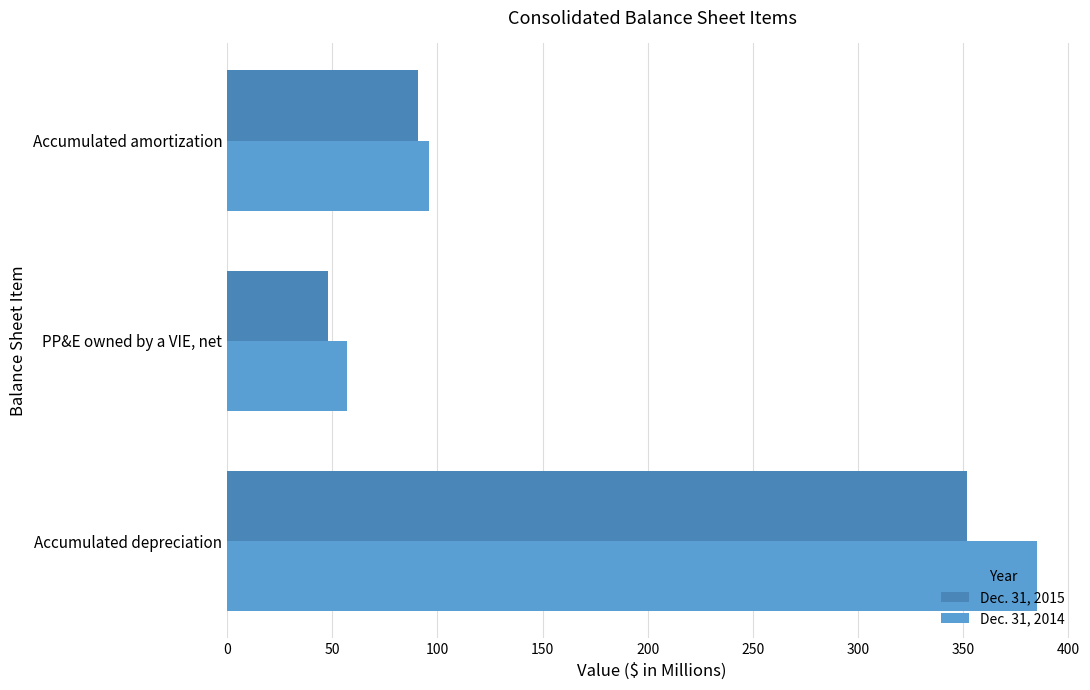

What is the minimum value shown in the chart?

48